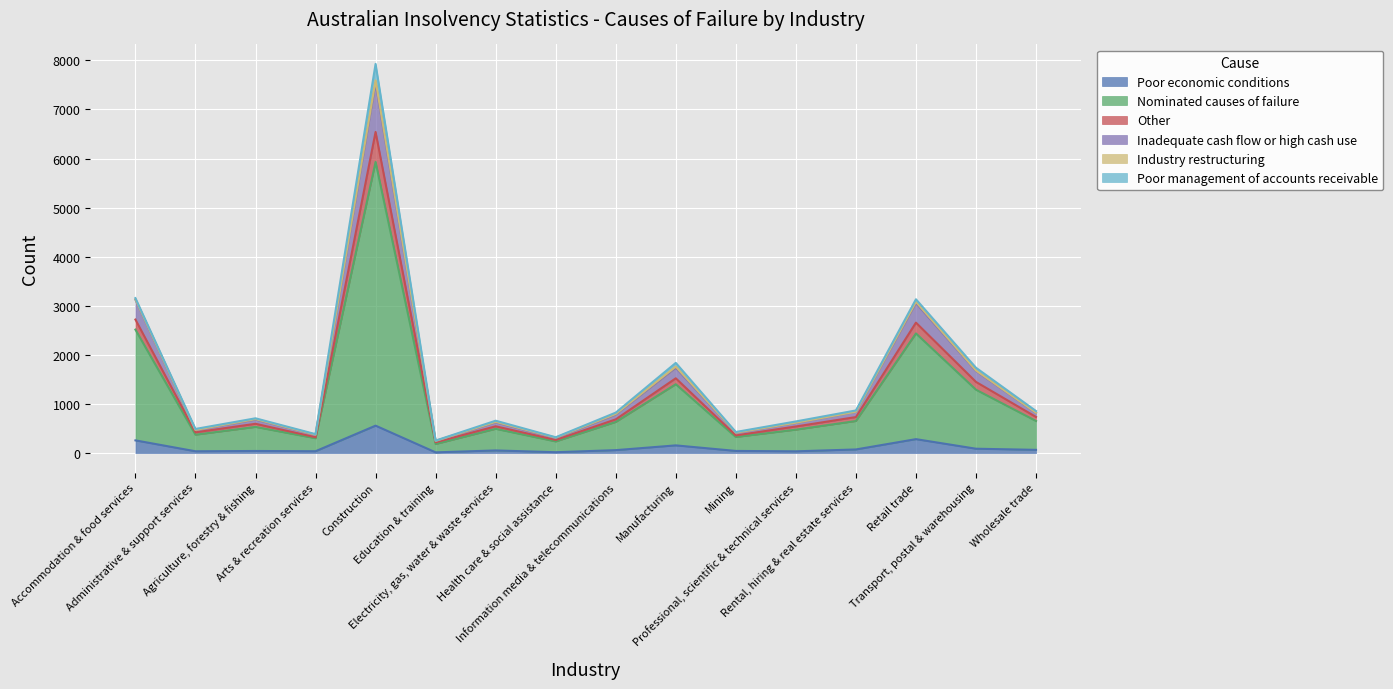

What is the lowest value of the Poor economic conditions series?

14